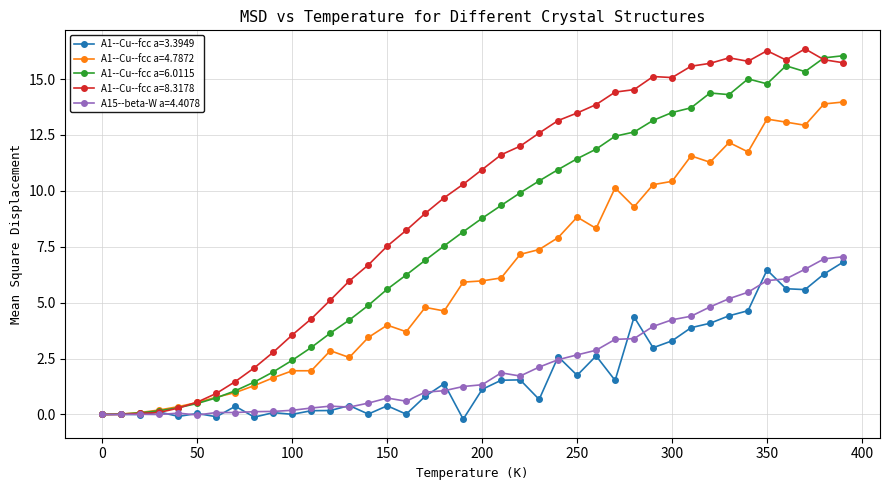

What is the value of the A1--Cu--fcc a=8.3178 point at the 38th from the left?

16.3